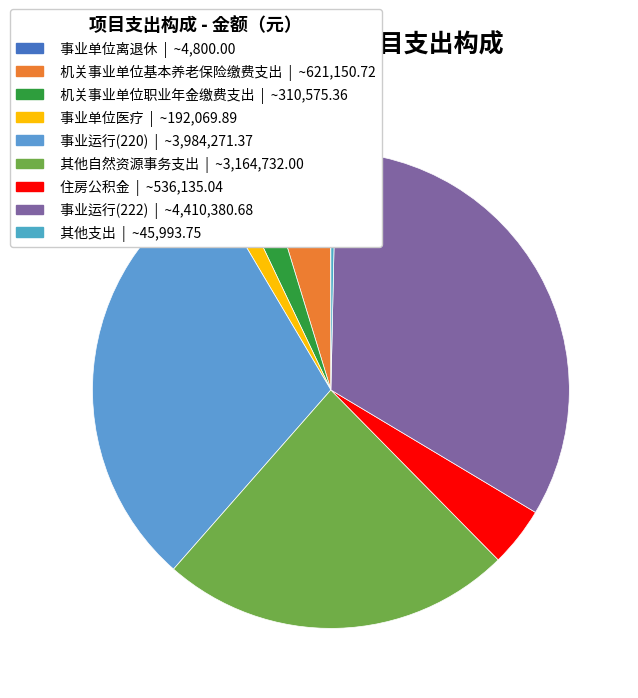

What is the change in value from 事业运行(220) to 其他支出?

-3938277.6